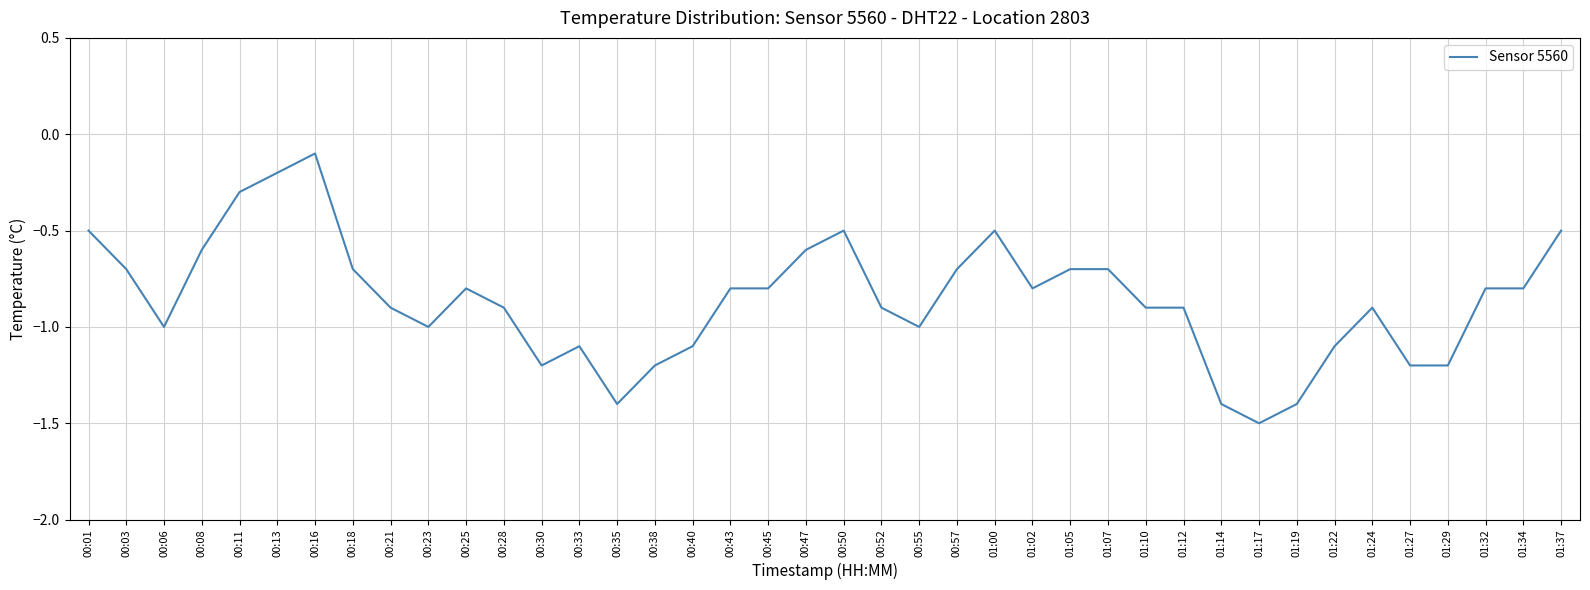

Which label corresponds to the largest value in the chart?

00:16